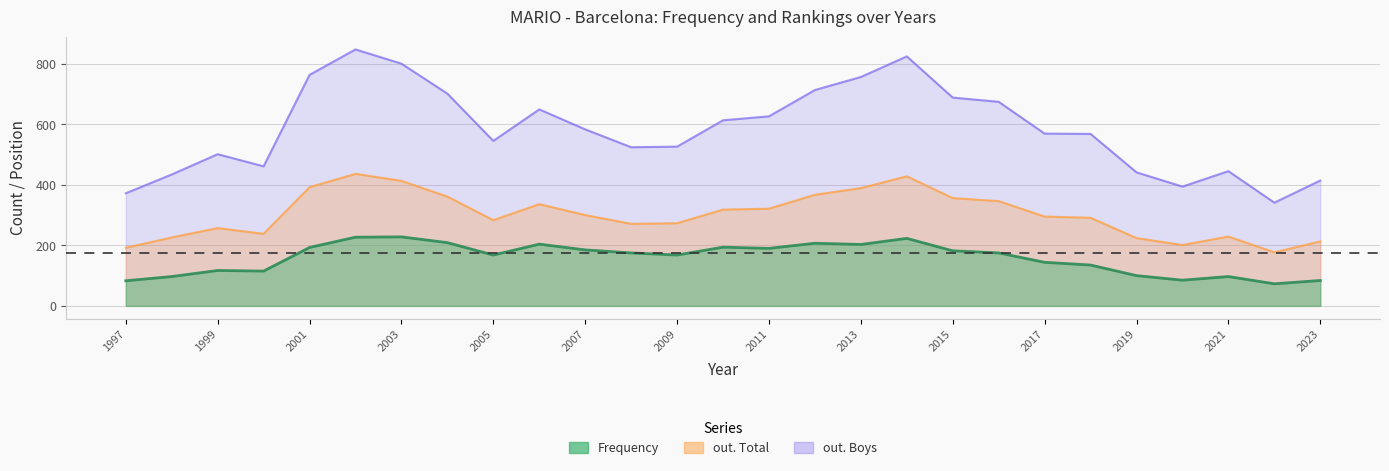

Between 2006 and 2014, which series saw the biggest shift?

out. Boys